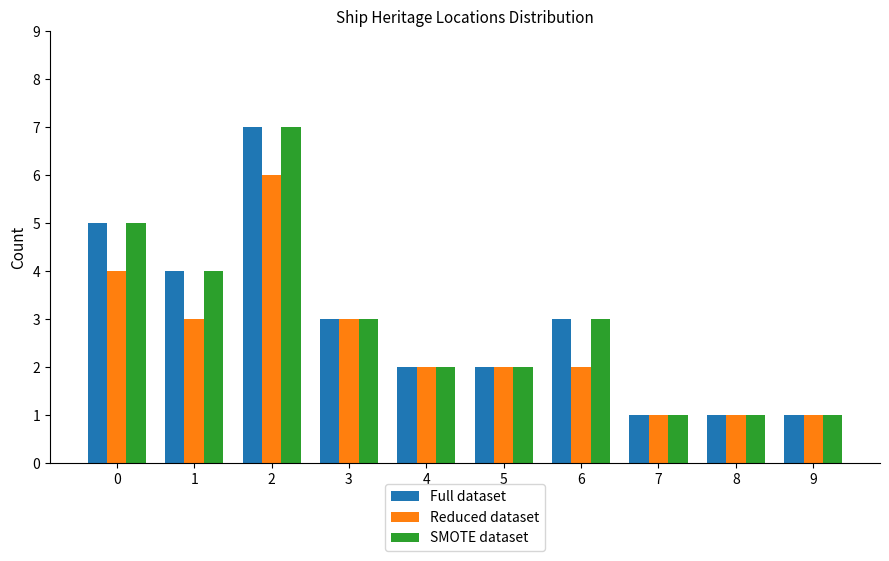

The Full dataset series shows 3 at 5. True or false?

False